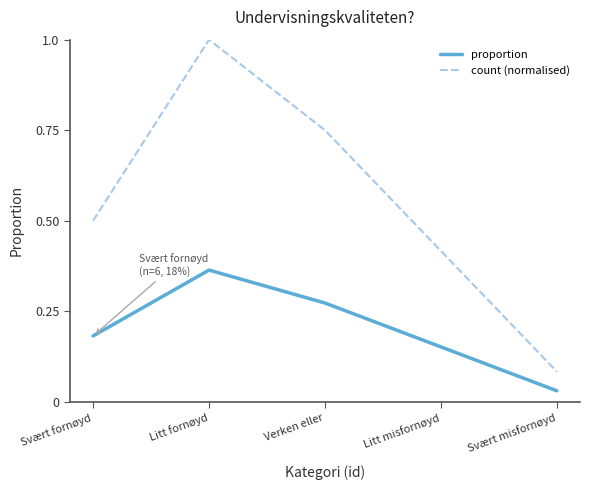

Which series has the widest spread of values?

count (normalised)